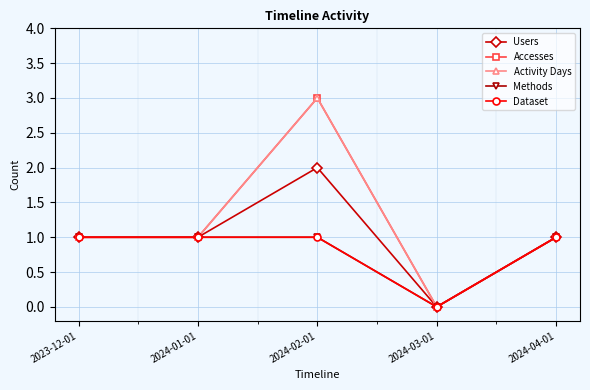

What is the average value of the Accesses series?

1